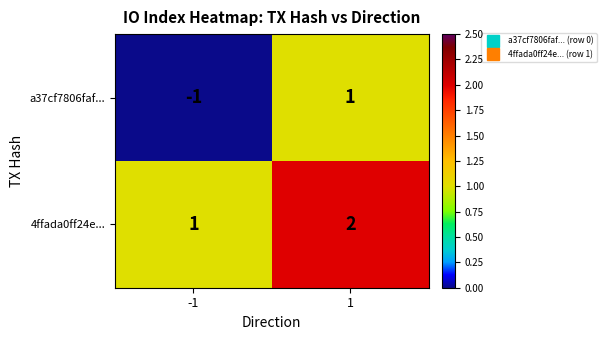

At how many categories does at least one series exceed 0?

2